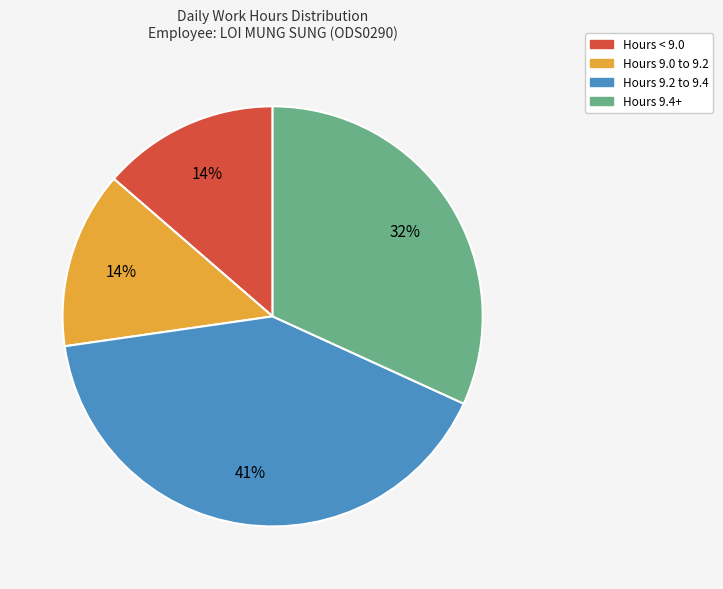

Does Hours 9.0 to 9.2 represent more than half of the total?

No